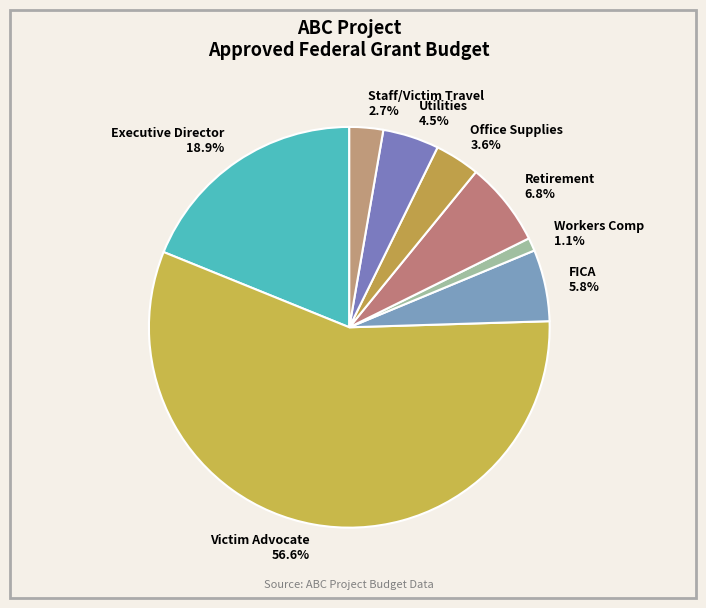

To the nearest percent, what is the difference between the Office Supplies and Victim Advocate slice percentages?

53%